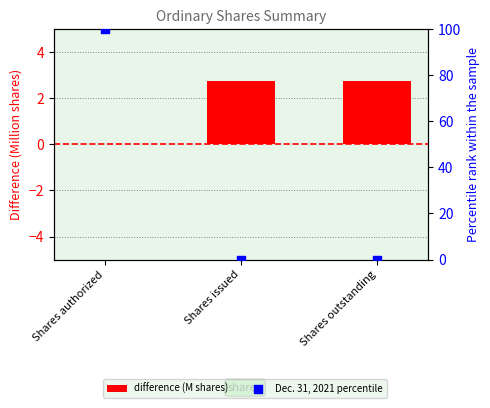

Which series has the largest total across all categories?

Dec. 31, 2021 percentile